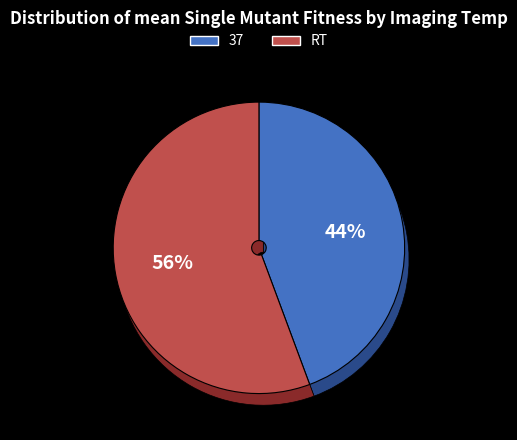

What is the smallest slice in the pie chart?

37